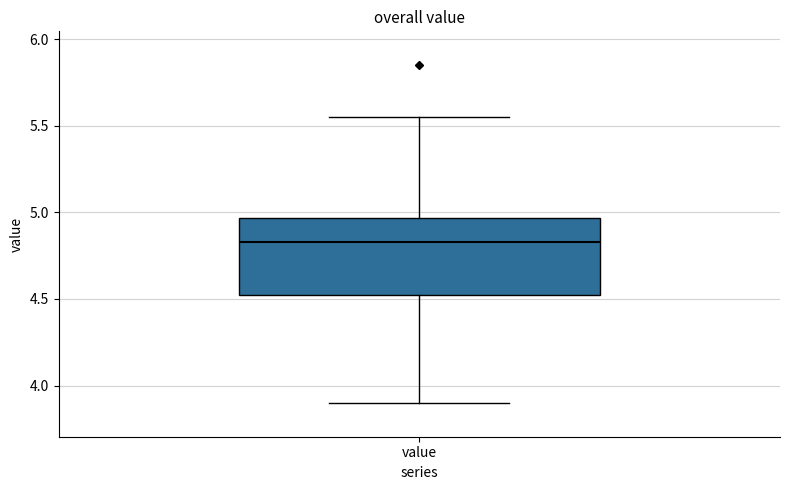

Transcribe this box plot: give where the median line is, the range the box spans, and where the two whiskers end, as read against the y-axis. The values are not printed on the chart, so give them approximately, as read against the axis.

median 4.85, box 4.50 to 4.95, whiskers 3.90 to 5.55